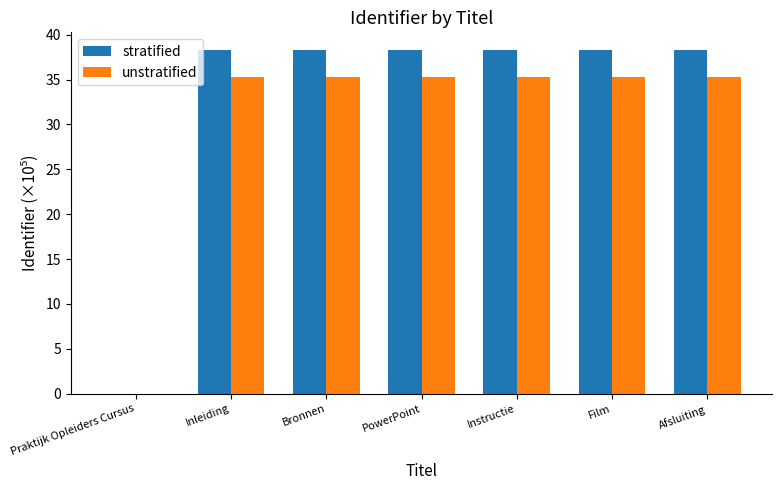

What is the sum of all stratified values?

230.1